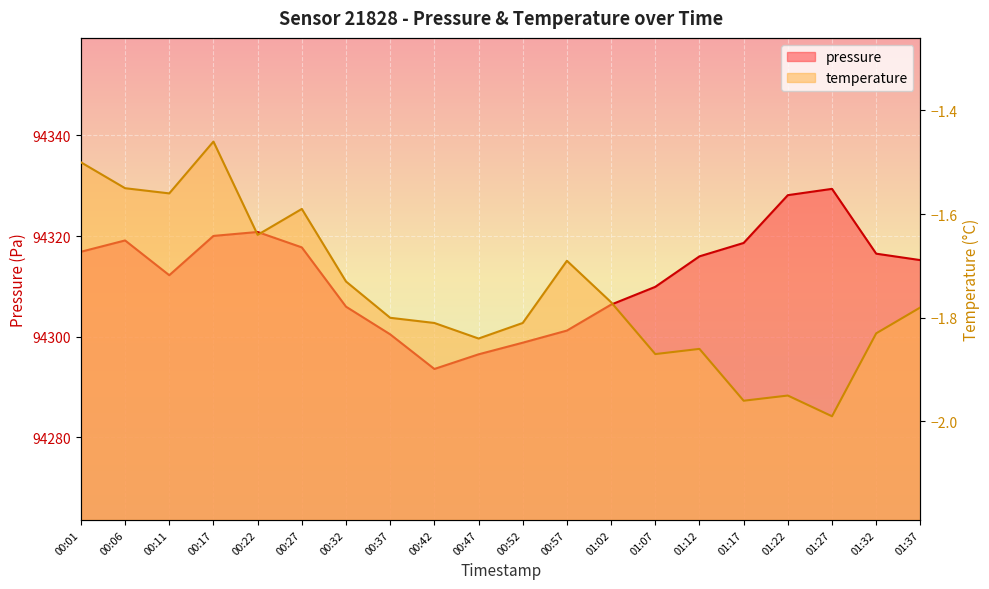

List the series in order of their peak value, lowest first.

temperature, pressure